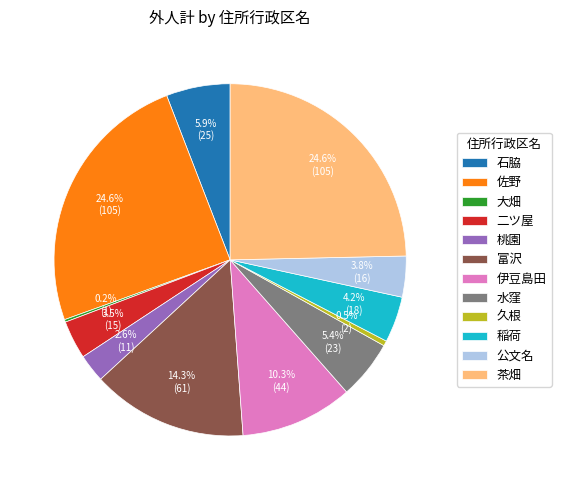

How much of the chart is everything except 桃園?

97.4%